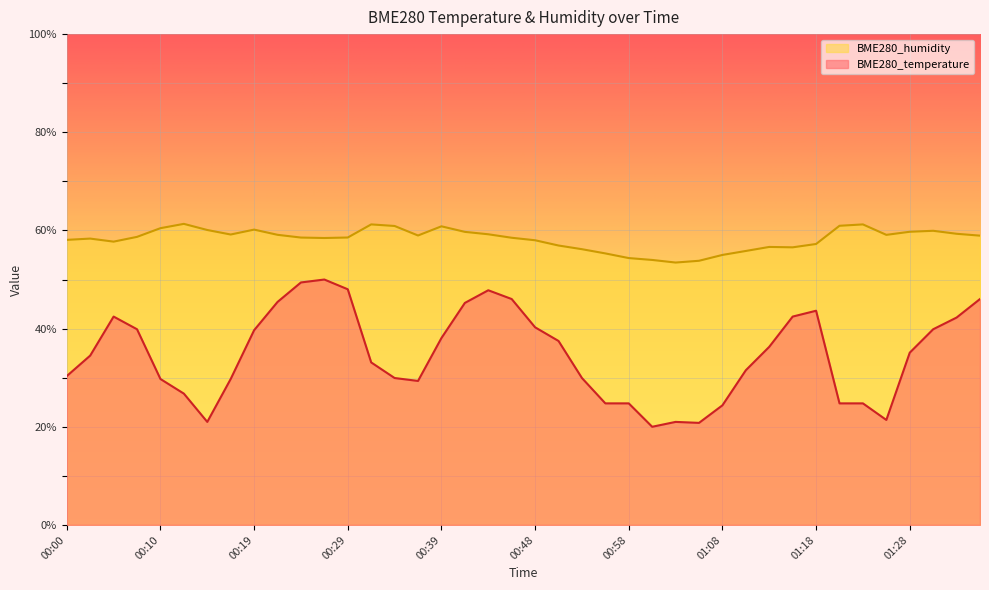

In BME280_humidity, how many points are higher than both neighbors (excluding endpoints)?

8